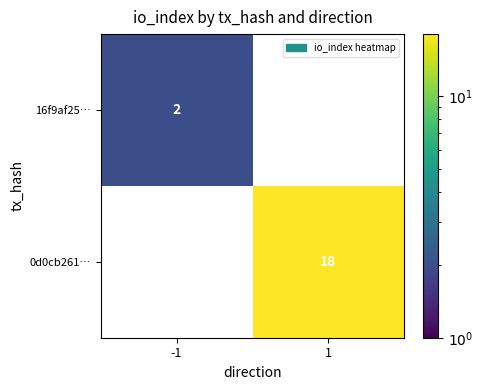

Is the value of 0d0cb261… at 1 greater than the value of 16f9af25… at -1?

Yes